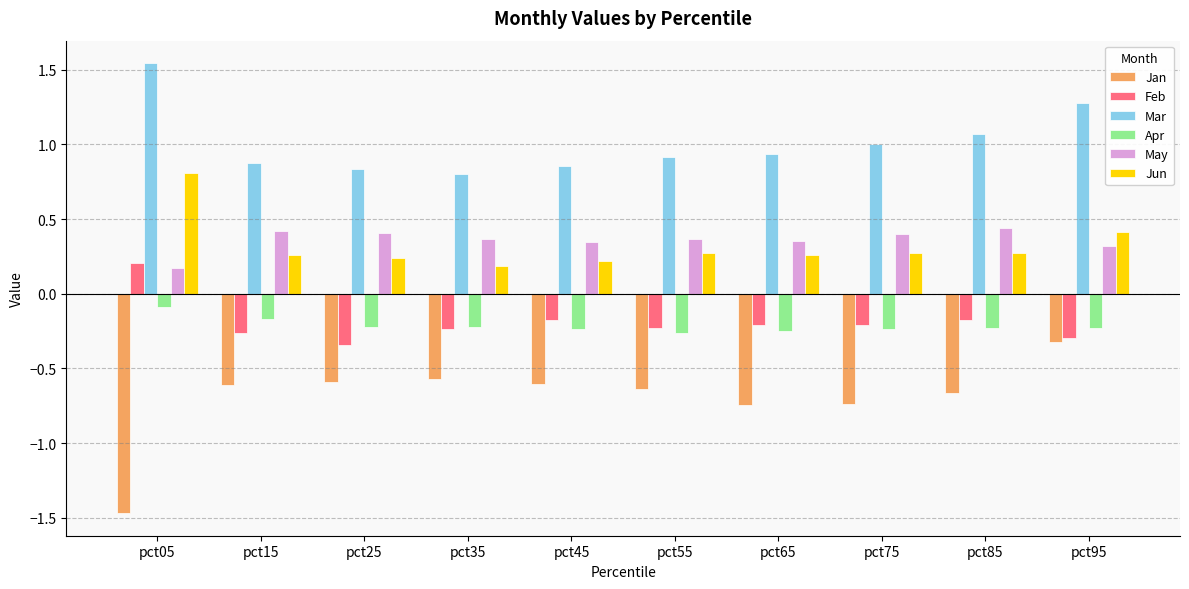

What is the sum of the Apr values at pct75 and pct35?

-0.5